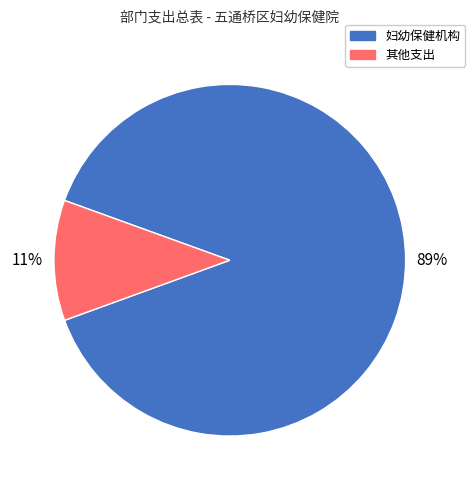

Is it true that 其他支出 is 11% of the pie?

True